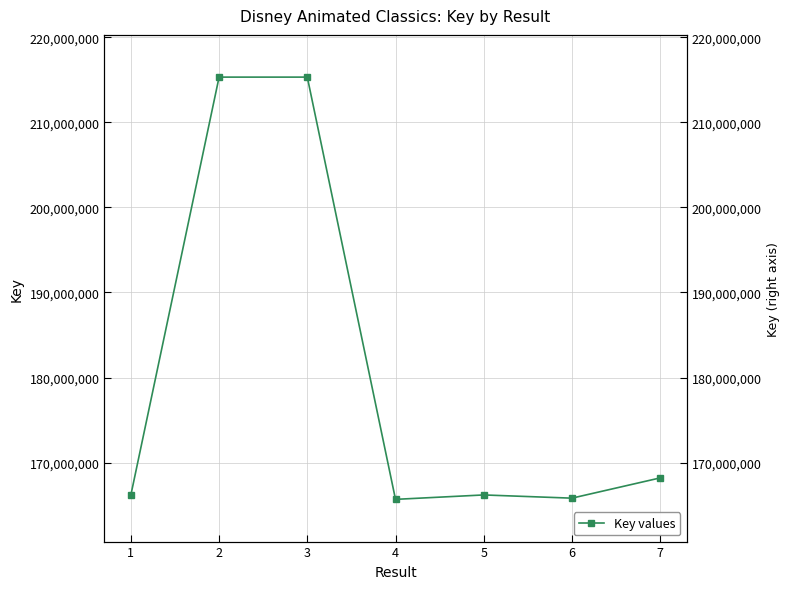

Read the value at 1, to the nearest 50.

166186750